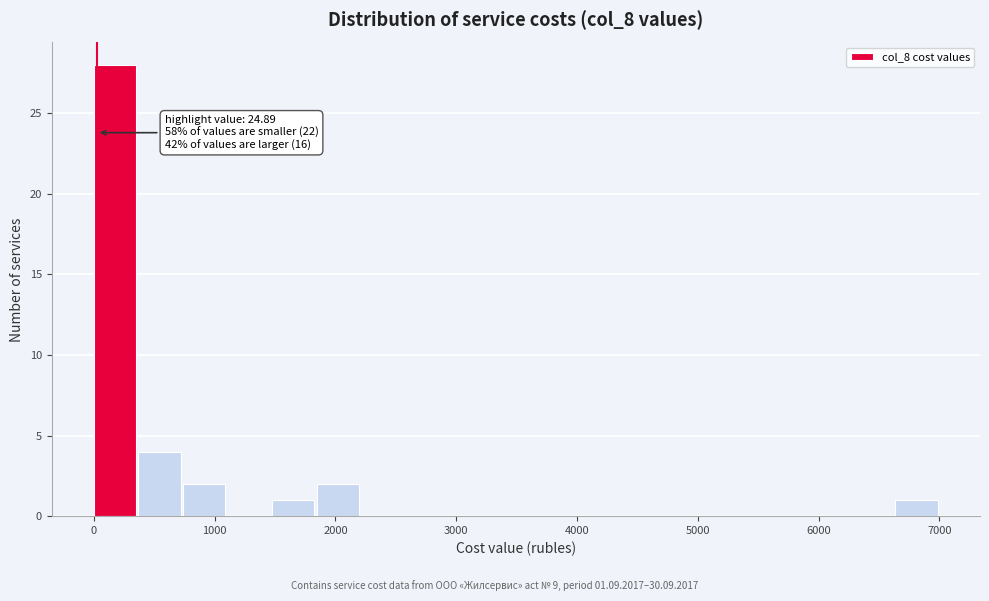

Around what value on the x-axis is the tallest bar? Give the approximate position of its centre, as read against the axis.

200